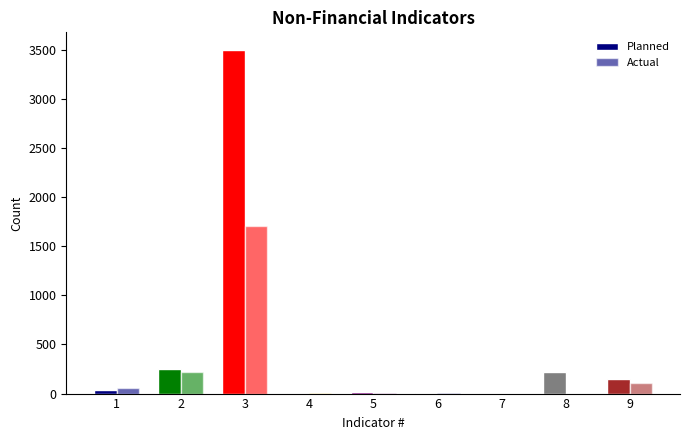

How many data points does each series have?

9